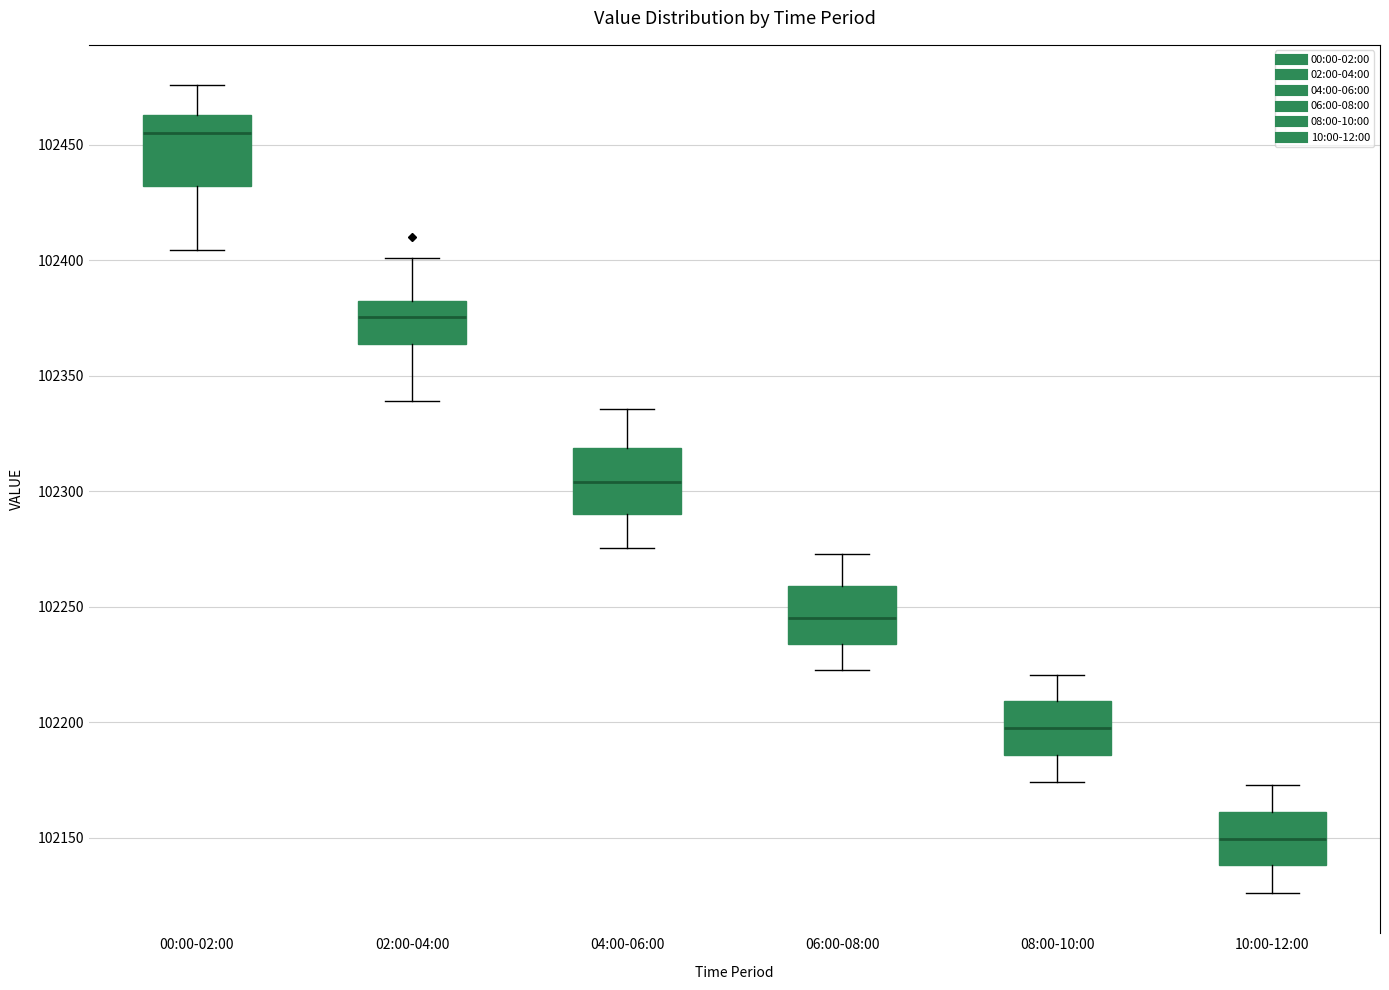

Reading left to right, read every box against the y-axis: the position of its median line, the range the box covers, and the ends of its whiskers. The values are not printed on the chart, so give them approximately, as read against the axis.

00:00-02:00: median 102455, box 102430 to 102465, whiskers 102405 to 102475
02:00-04:00: median 102375, box 102365 to 102380, whiskers 102340 to 102400
04:00-06:00: median 102305, box 102290 to 102320, whiskers 102275 to 102335
06:00-08:00: median 102245, box 102235 to 102260, whiskers 102225 to 102275
08:00-10:00: median 102200, box 102185 to 102210, whiskers 102175 to 102220
10:00-12:00: median 102150, box 102140 to 102160, whiskers 102125 to 102175